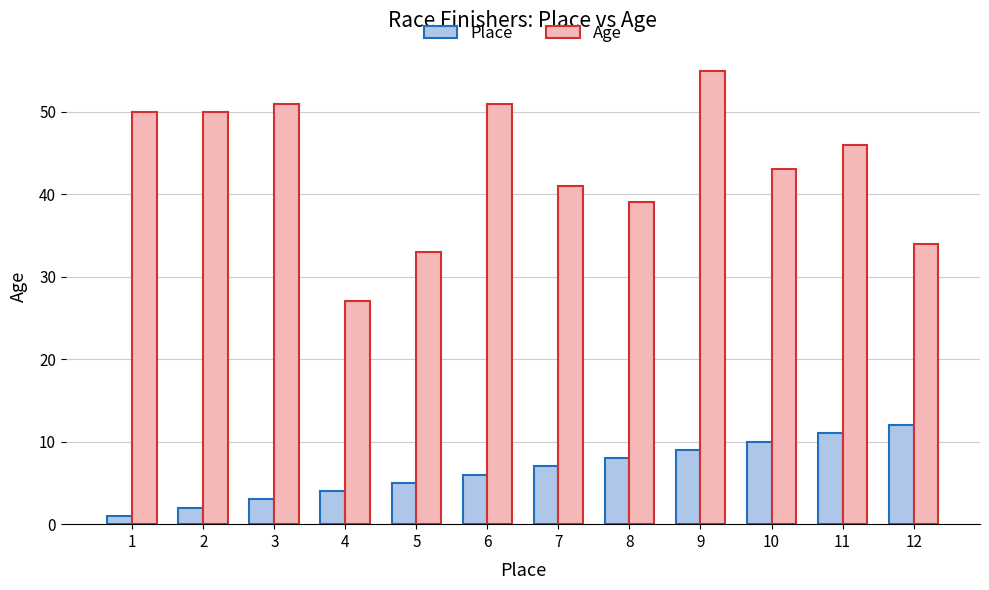

List the series in order of their overall mean, highest first.

Age, Place